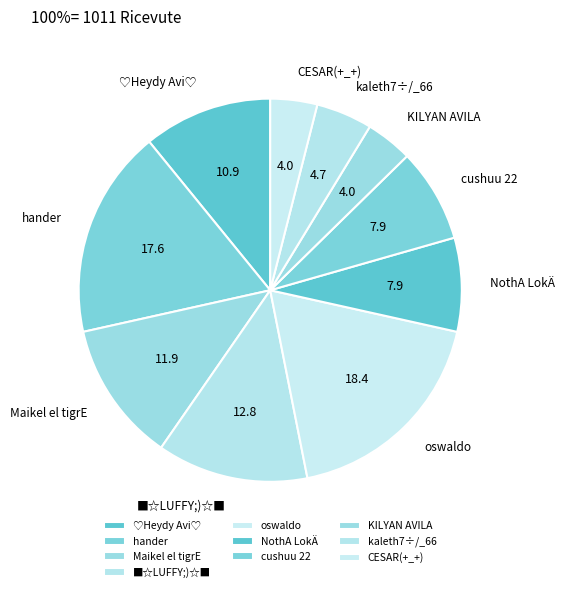

True or false: ■☆LUFFY;)☆■ accounts for 1% of the total.

False